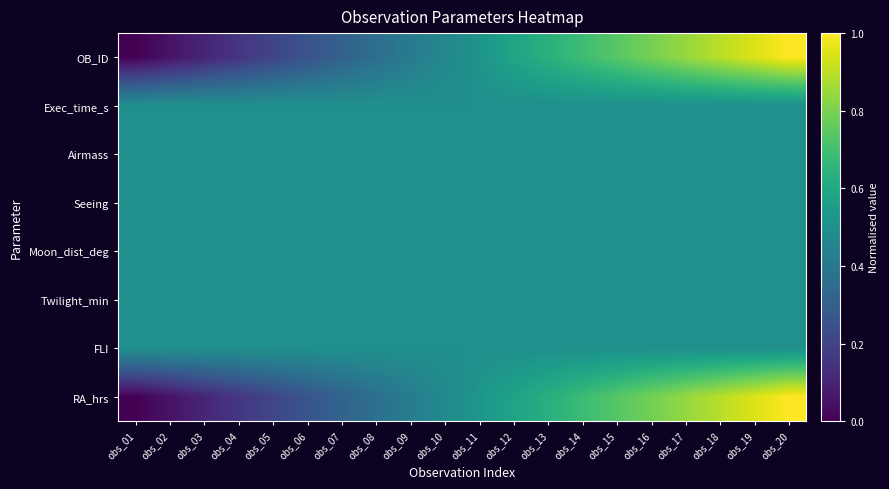

Reading right to left, extract all data points from this chart.

OB_ID: obs_20=1.0	obs_19=0.9	obs_18=0.9	obs_17=0.8	obs_16=0.8	obs_15=0.7	obs_14=0.7	obs_13=0.6	obs_12=0.6	obs_11=0.5	obs_10=0.5	obs_09=0.4	obs_08=0.4	obs_07=0.3	obs_06=0.3	obs_05=0.2	obs_04=0.2	obs_03=0.1	obs_02=0.1	obs_01=0.0
Exec_time_s: obs_20=0.5	obs_19=0.5	obs_18=0.5	obs_17=0.5	obs_16=0.5	obs_15=0.5	obs_14=0.5	obs_13=0.5	obs_12=0.5	obs_11=0.5	obs_10=0.5	obs_09=0.5	obs_08=0.5	obs_07=0.5	obs_06=0.5	obs_05=0.5	obs_04=0.5	obs_03=0.5	obs_02=0.5	obs_01=0.5
Airmass: obs_20=0.5	obs_19=0.5	obs_18=0.5	obs_17=0.5	obs_16=0.5	obs_15=0.5	obs_14=0.5	obs_13=0.5	obs_12=0.5	obs_11=0.5	obs_10=0.5	obs_09=0.5	obs_08=0.5	obs_07=0.5	obs_06=0.5	obs_05=0.5	obs_04=0.5	obs_03=0.5	obs_02=0.5	obs_01=0.5
Seeing: obs_20=0.5	obs_19=0.5	obs_18=0.5	obs_17=0.5	obs_16=0.5	obs_15=0.5	obs_14=0.5	obs_13=0.5	obs_12=0.5	obs_11=0.5	obs_10=0.5	obs_09=0.5	obs_08=0.5	obs_07=0.5	obs_06=0.5	obs_05=0.5	obs_04=0.5	obs_03=0.5	obs_02=0.5	obs_01=0.5
Moon_dist_deg: obs_20=0.5	obs_19=0.5	obs_18=0.5	obs_17=0.5	obs_16=0.5	obs_15=0.5	obs_14=0.5	obs_13=0.5	obs_12=0.5	obs_11=0.5	obs_10=0.5	obs_09=0.5	obs_08=0.5	obs_07=0.5	obs_06=0.5	obs_05=0.5	obs_04=0.5	obs_03=0.5	obs_02=0.5	obs_01=0.5
Twilight_min: obs_20=0.5	obs_19=0.5	obs_18=0.5	obs_17=0.5	obs_16=0.5	obs_15=0.5	obs_14=0.5	obs_13=0.5	obs_12=0.5	obs_11=0.5	obs_10=0.5	obs_09=0.5	obs_08=0.5	obs_07=0.5	obs_06=0.5	obs_05=0.5	obs_04=0.5	obs_03=0.5	obs_02=0.5	obs_01=0.5
FLI: obs_20=0.5	obs_19=0.5	obs_18=0.5	obs_17=0.5	obs_16=0.5	obs_15=0.5	obs_14=0.5	obs_13=0.5	obs_12=0.5	obs_11=0.5	obs_10=0.5	obs_09=0.5	obs_08=0.5	obs_07=0.5	obs_06=0.5	obs_05=0.5	obs_04=0.5	obs_03=0.5	obs_02=0.5	obs_01=0.5
RA_hrs: obs_20=1.0	obs_19=0.9	obs_18=0.9	obs_17=0.8	obs_16=0.8	obs_15=0.7	obs_14=0.7	obs_13=0.6	obs_12=0.6	obs_11=0.5	obs_10=0.5	obs_09=0.4	obs_08=0.4	obs_07=0.3	obs_06=0.3	obs_05=0.2	obs_04=0.2	obs_03=0.1	obs_02=0.1	obs_01=0.0